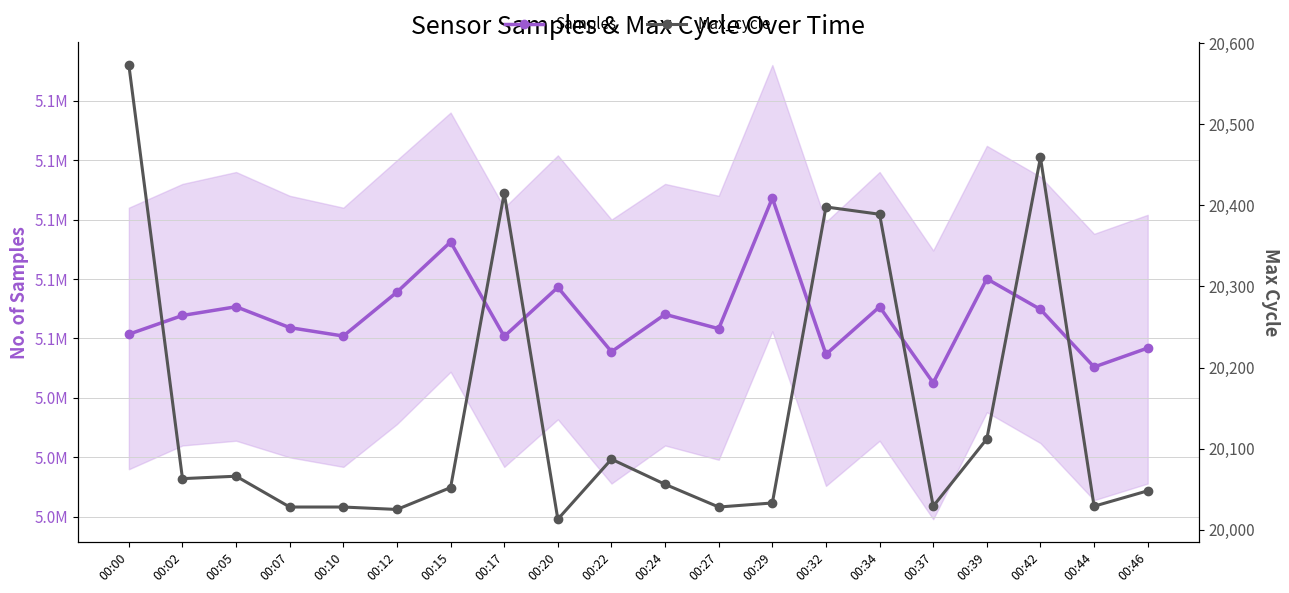

True or false: Samples and Max_cycle intersect in this chart.

False